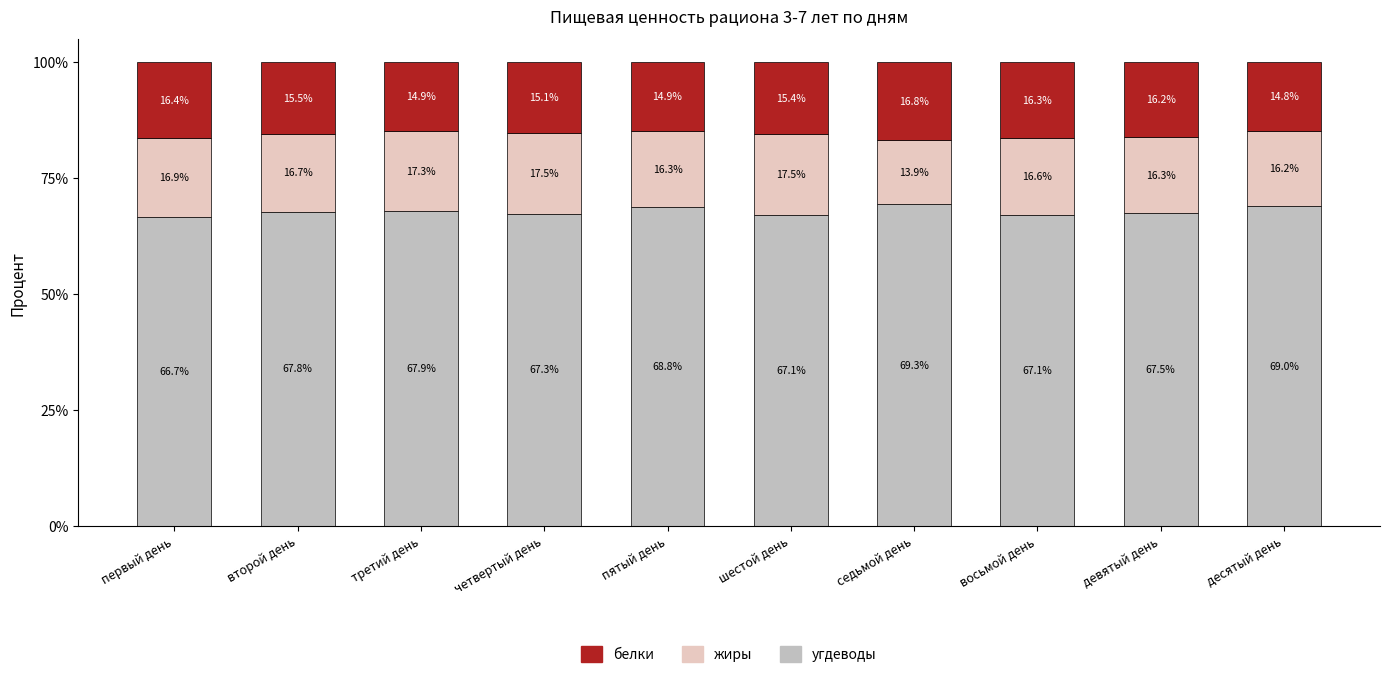

At which label does угдеводы first exceed 67?

второй день